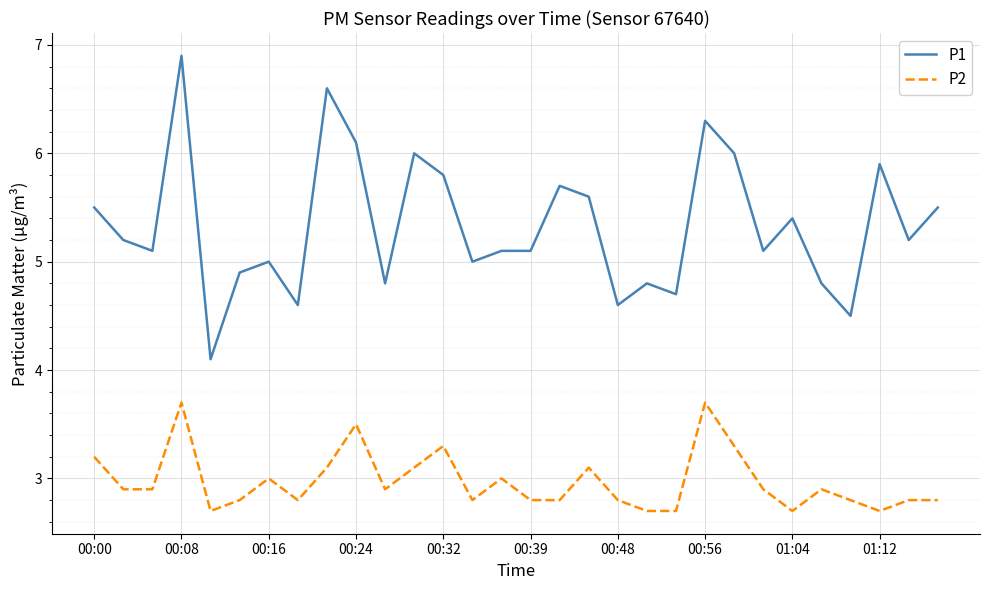

Rank the series by their average value, from highest to lowest.

P1, P2